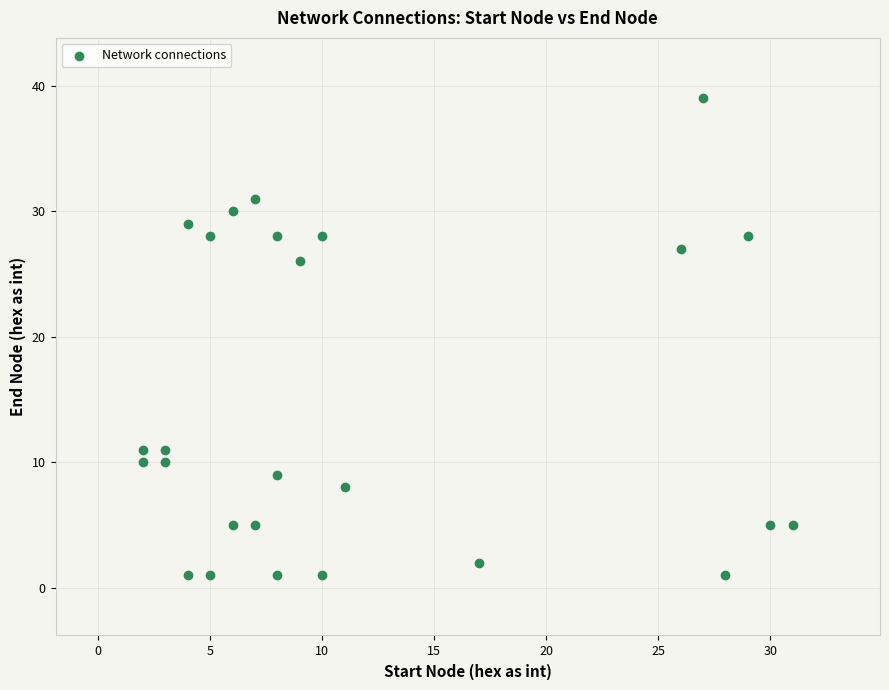

What Y value in the scatter plot is closest to 20?

26